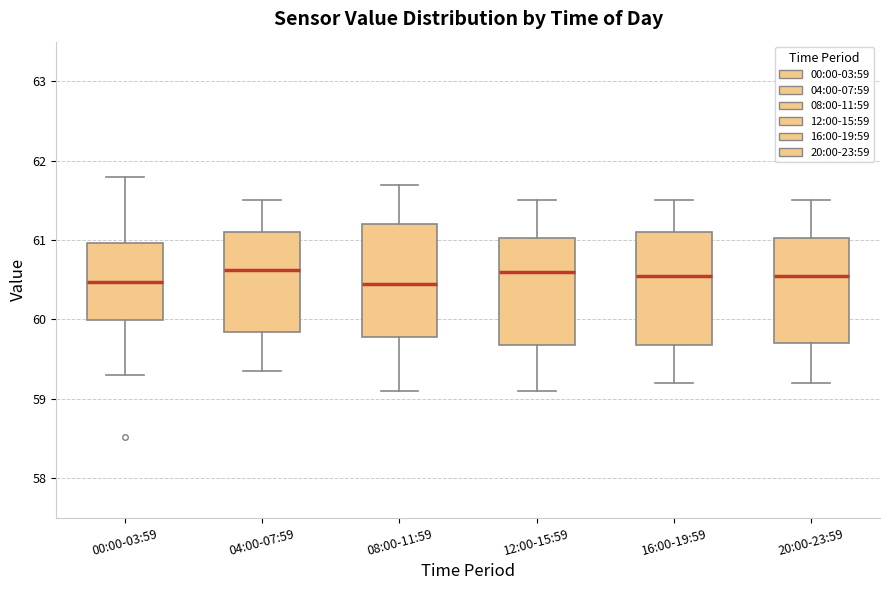

Where is the lower edge of the box for 04:00-07:59 on the y-axis? The values are not printed on the chart, so give them approximately, as read against the axis.

59.8